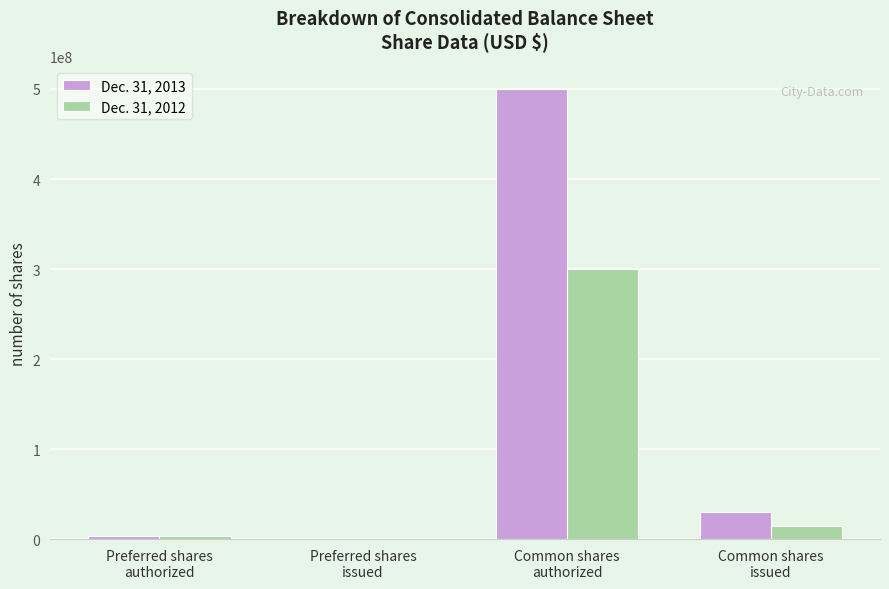

Between Common shares
authorized and Common shares
issued, which series saw the biggest shift?

Dec. 31, 2013